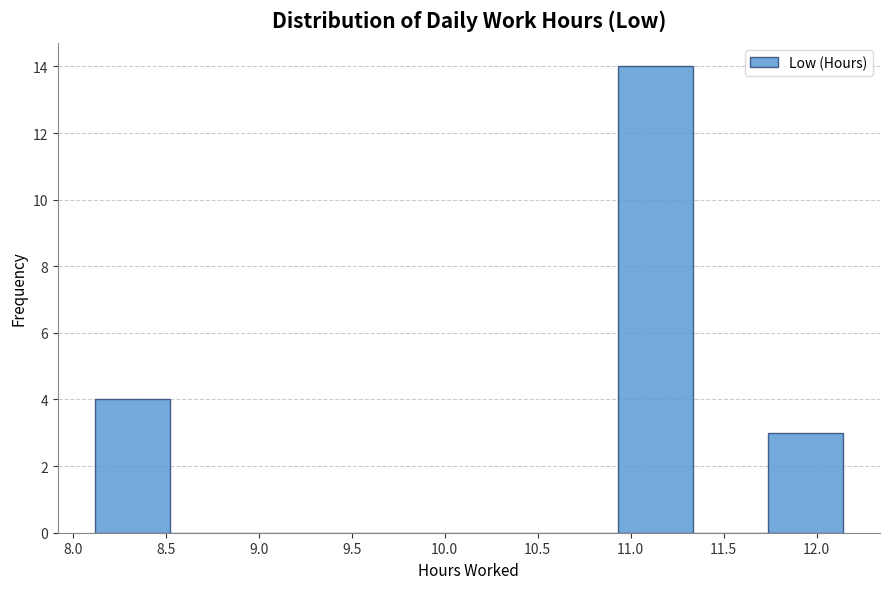

Reading left to right, transcribe this chart: for each bar, give the range it covers on the x-axis and its height. Neither the bar edges nor the heights are printed on the chart, so give them approximately, as read against the axes.

8.10 to 8.50: 4
8.50 to 8.90: 0
8.90 to 9.35: 0
9.35 to 9.75: 0
9.75 to 10.15: 0
10.15 to 10.55: 0
10.55 to 10.95: 0
10.95 to 11.35: 14
11.35 to 11.75: 0
11.75 to 12.15: 3